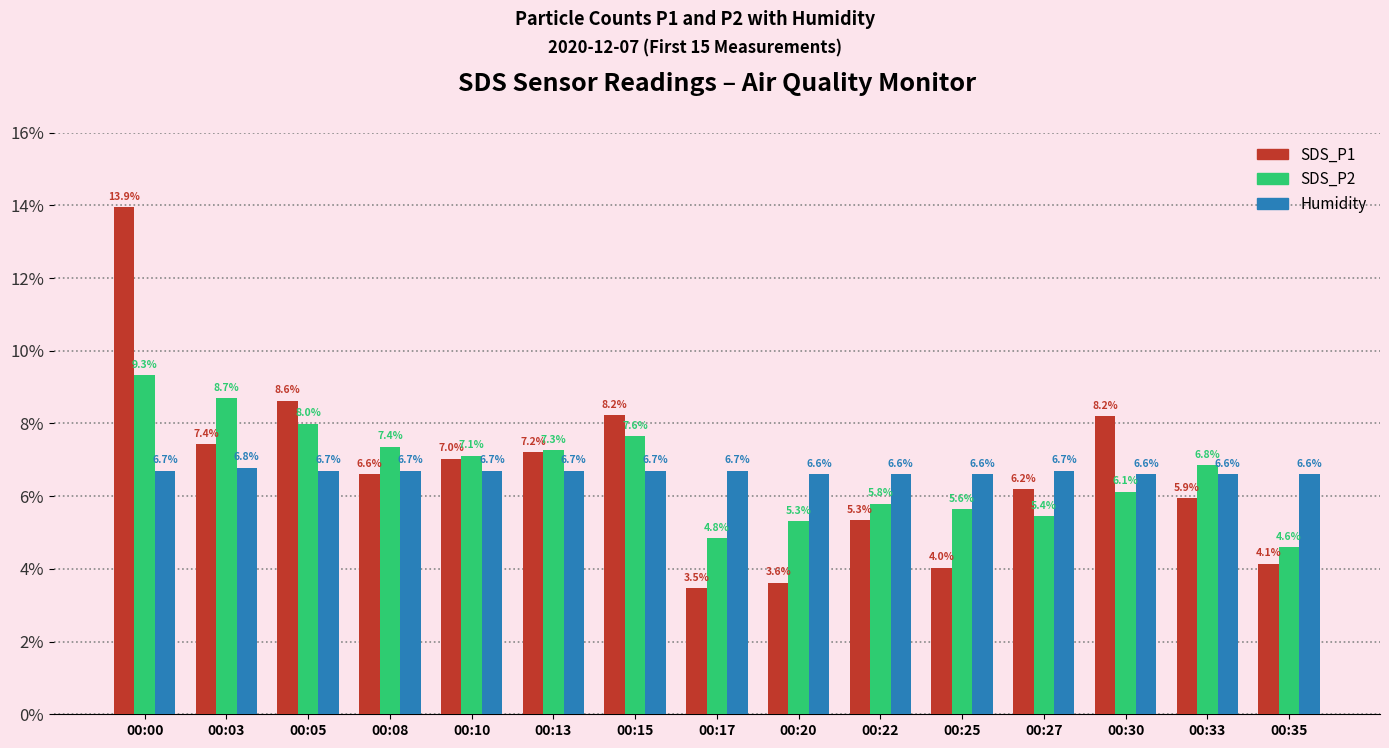

What are all the series names shown in the legend?

SDS_P1, SDS_P2, Humidity